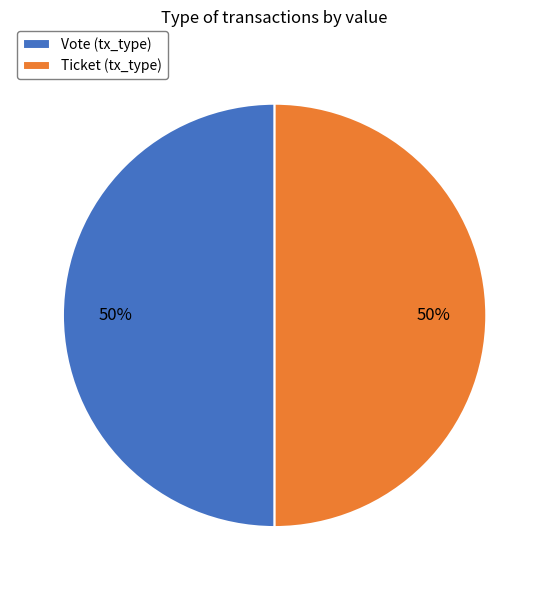

Count the number of slices in the pie.

2